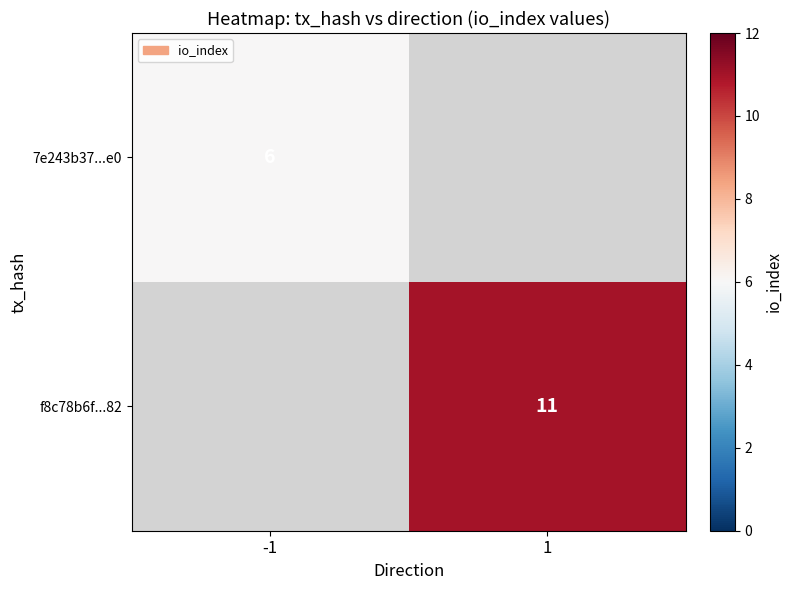

The f8c78b6f...82 series shows 11 at 1. True or false?

True